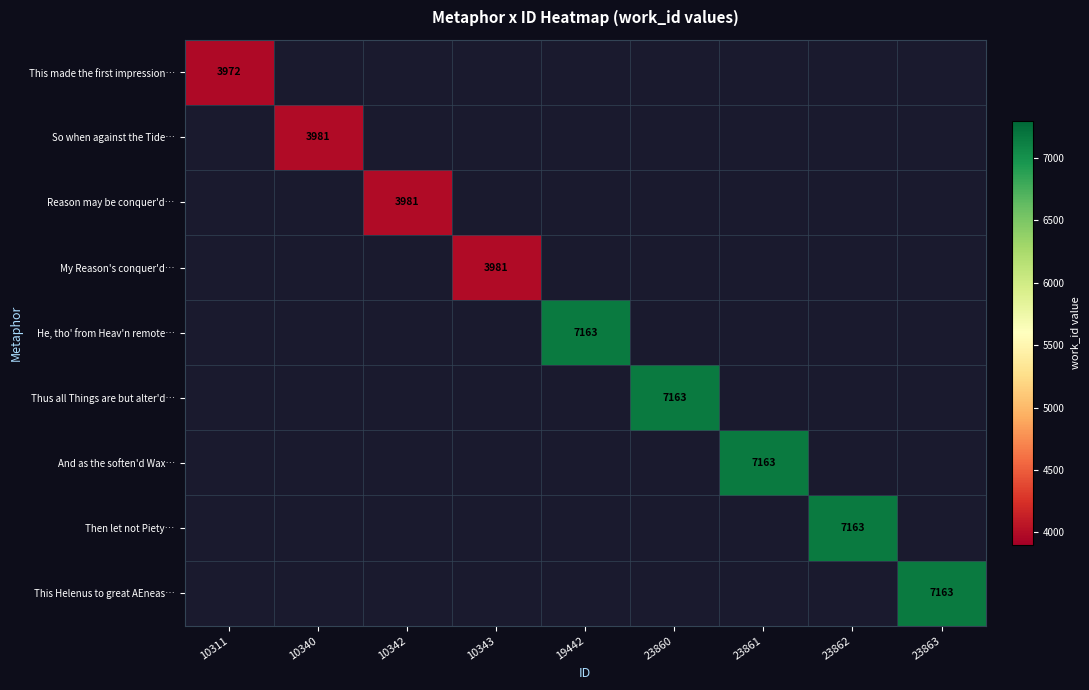

The Reason may be conquer'd… series shows 3981 at 10342. True or false?

True